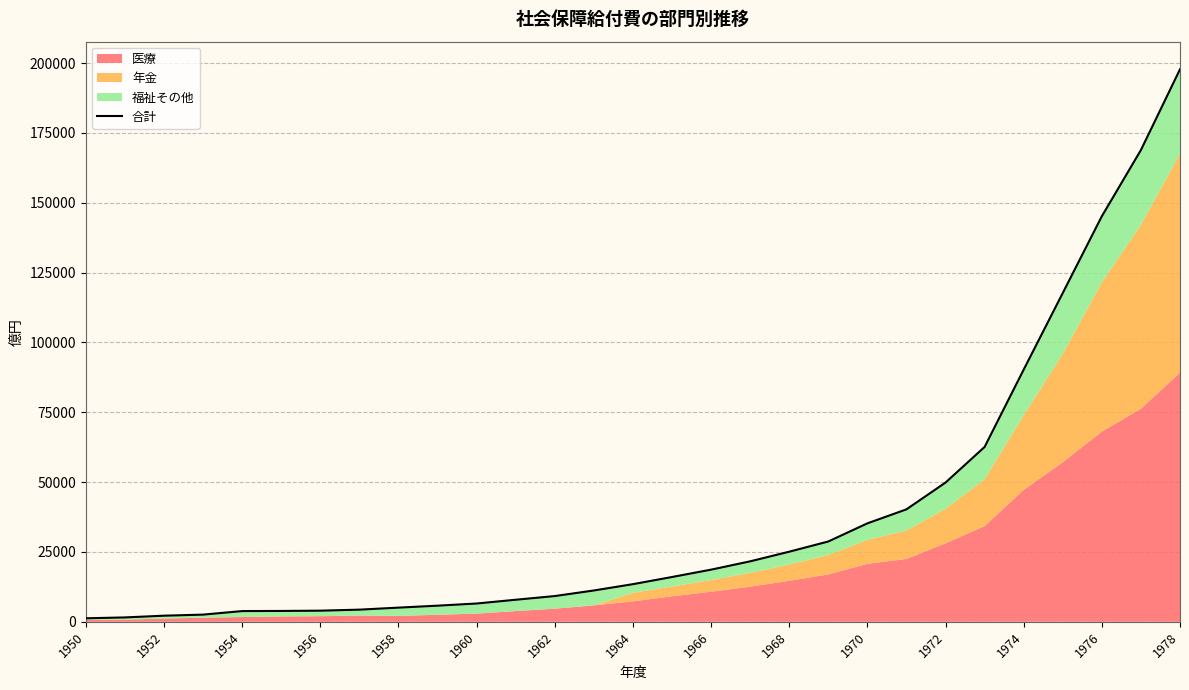

What is the difference between the maximum and minimum values?

196501.9